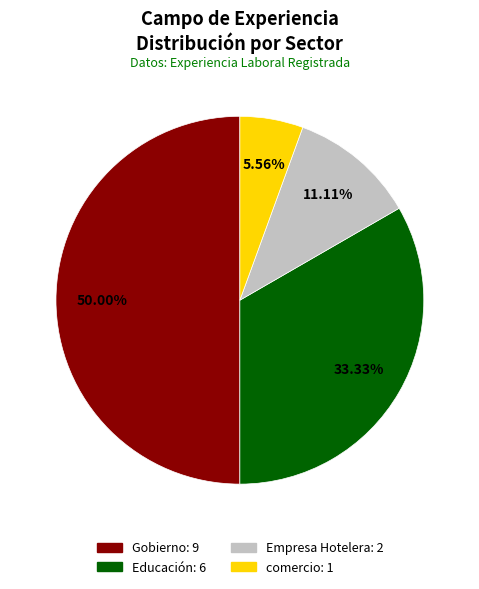

What portion of the pie excludes comercio?

94.4%